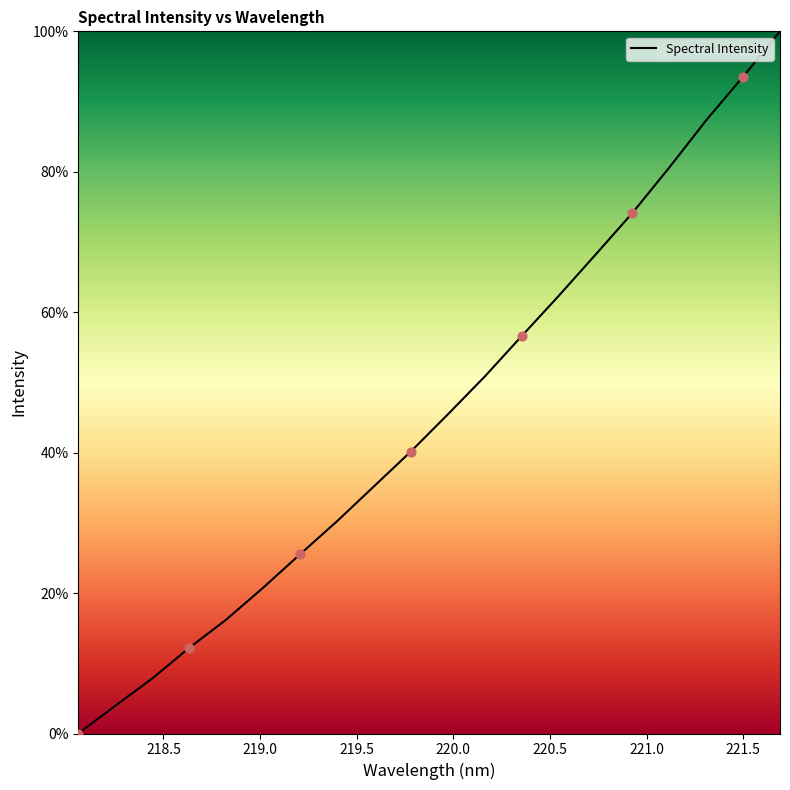

What is the greatest value displayed?

100.0